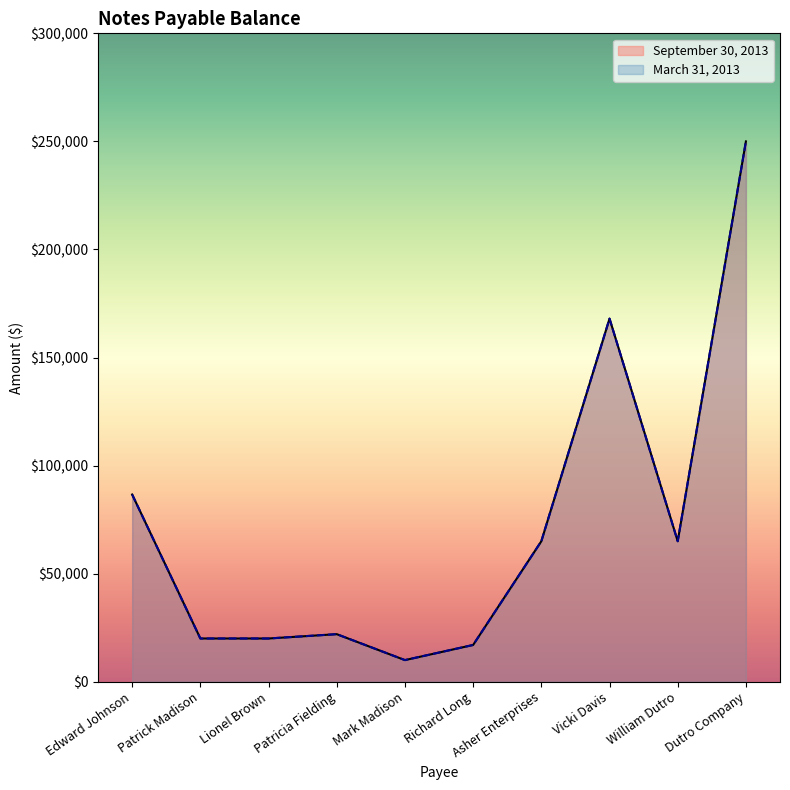

What position from the left is Edward Johnson?

1